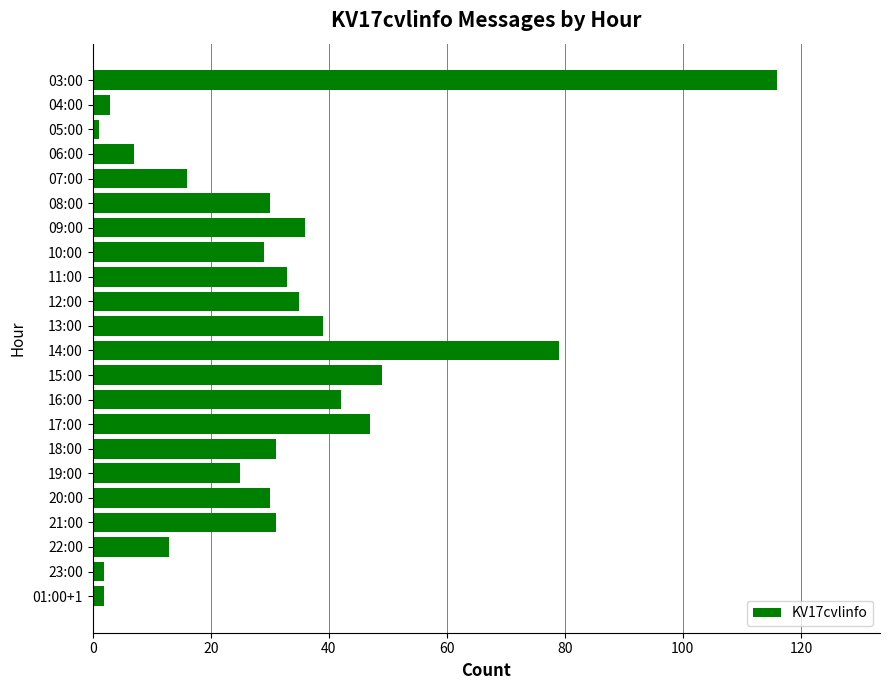

Is it true that the value at 18:00 is 14?

False